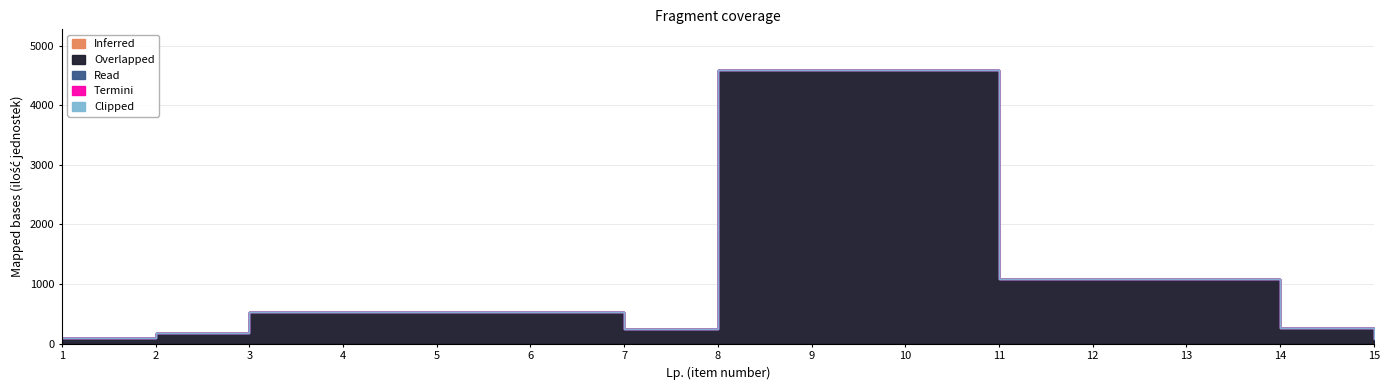

At how many categories does at least one series exceed 3191?

3